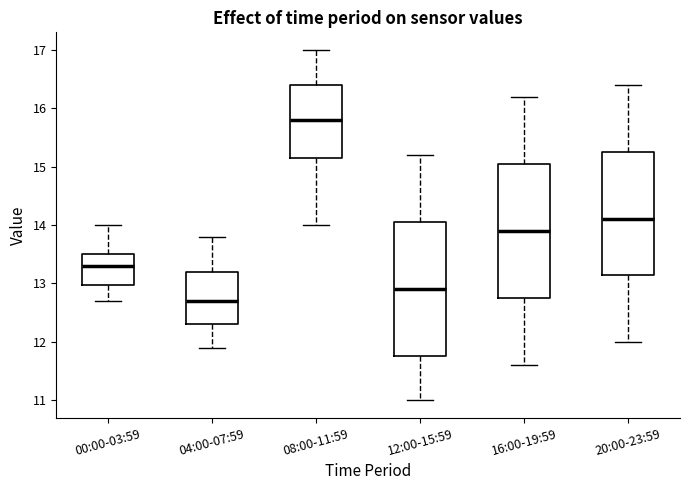

Reading left to right, transcribe this box plot: for each box, give where its median line is, the range the box spans, and where its two whiskers end, as read against the y-axis. The values are not printed on the chart, so give them approximately, as read against the axis.

00:00-03:59: median 13.3, box 13.0 to 13.5, whiskers 12.7 to 14.0
04:00-07:59: median 12.7, box 12.3 to 13.2, whiskers 11.9 to 13.8
08:00-11:59: median 15.8, box 15.2 to 16.4, whiskers 14.0 to 17.0
12:00-15:59: median 12.9, box 11.8 to 14.1, whiskers 11.0 to 15.2
16:00-19:59: median 13.9, box 12.8 to 15.1, whiskers 11.6 to 16.2
20:00-23:59: median 14.1, box 13.2 to 15.3, whiskers 12.0 to 16.4